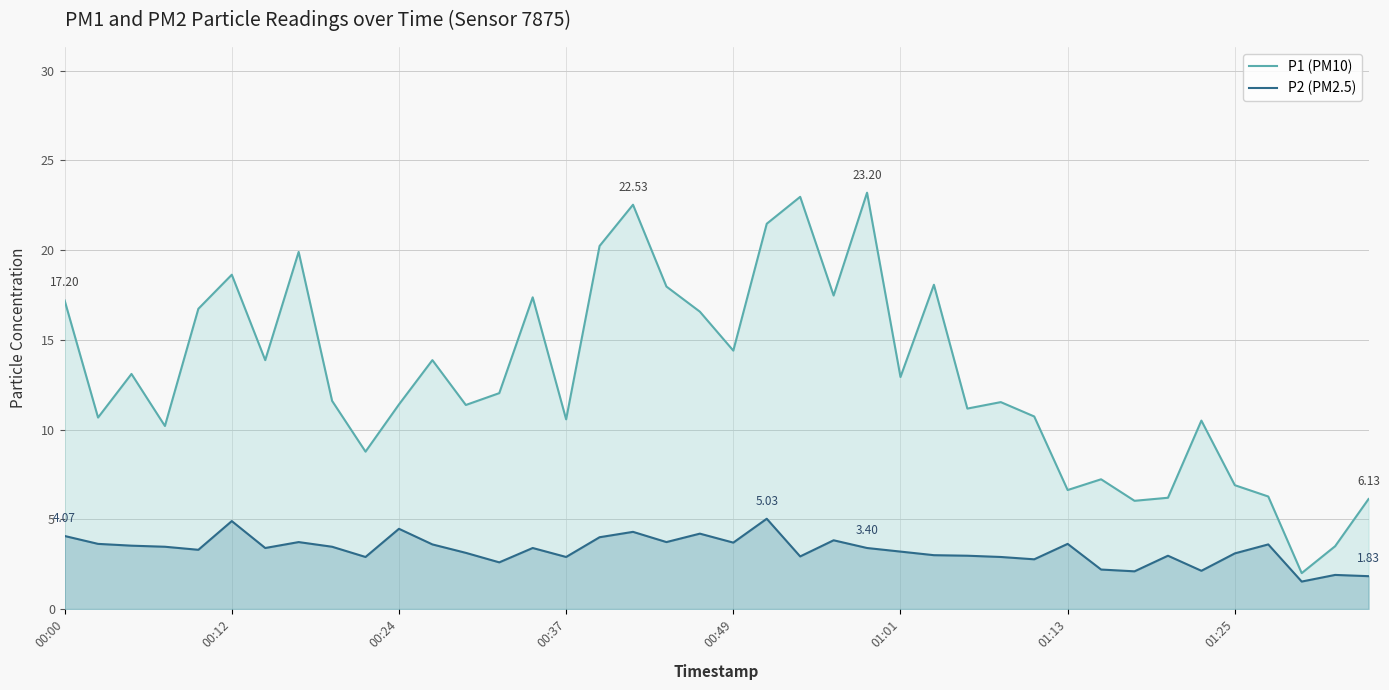

Which series has the widest spread of values?

P1 (PM10)